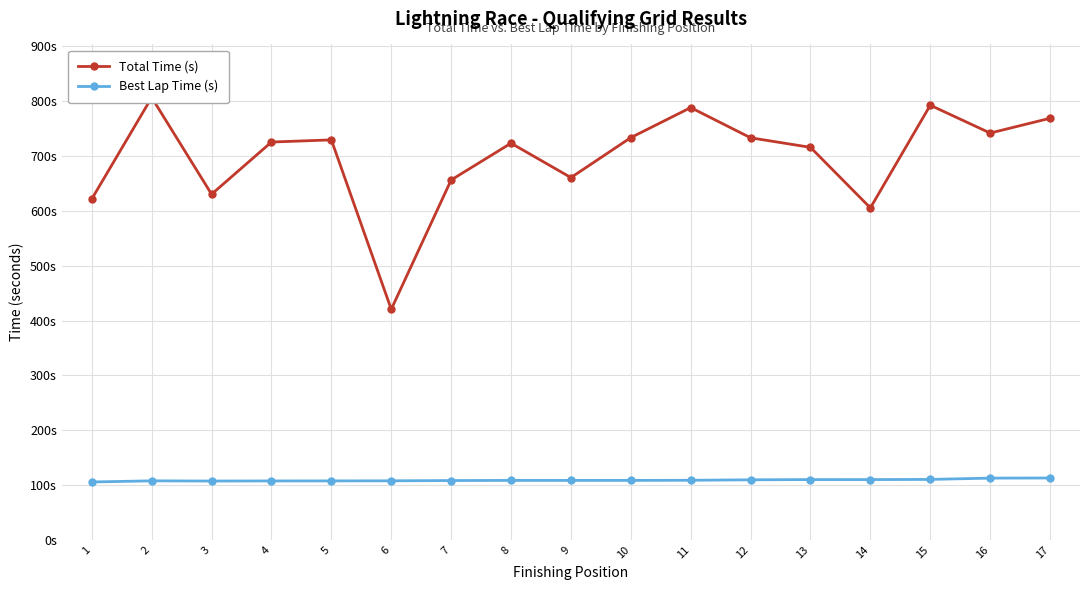

Where is Total Time (s) nearest to the value 613?

14